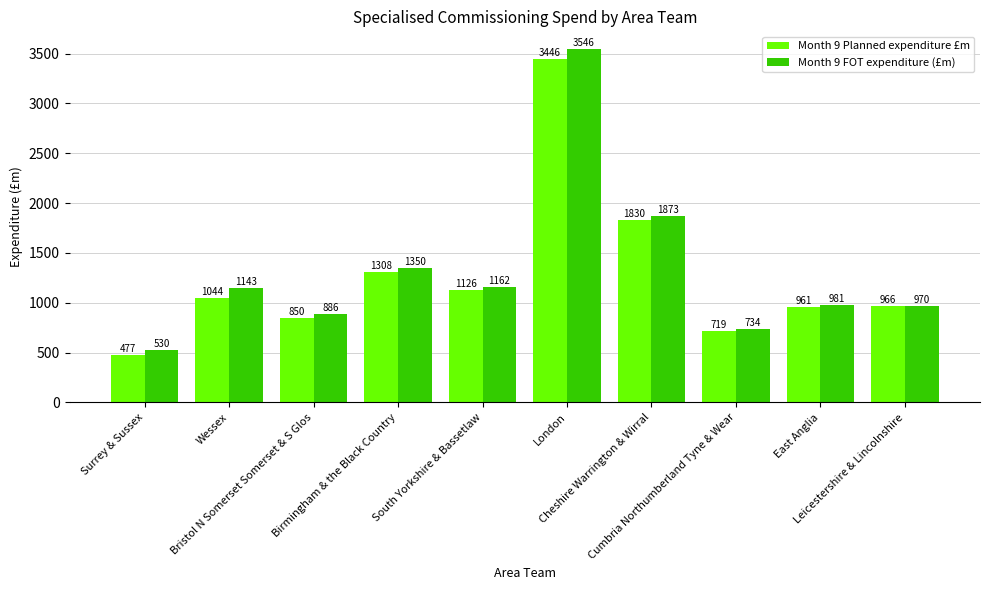

At how many categories does at least one series exceed 1438?

2